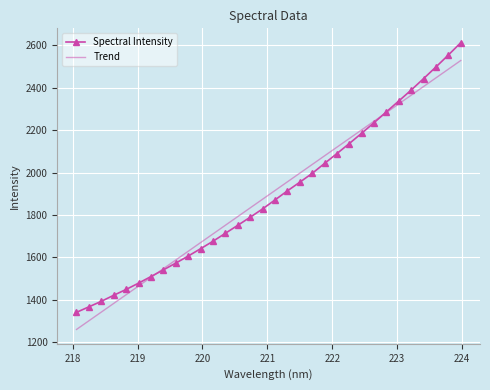

Reading left to right, transcribe all the data shown in this chart.

Spectral Intensity: 1340.0	1366.1	1392.1	1420.6	1448.1	1477.9	1509.0	1540.4	1572.4	1605.6	1640.3	1675.6	1713.2	1750.9	1789.0	1828.2	1870.6	1913.4	1954.2	1995.9	2043.0	2089.6	2136.9	2185.7	2235.4	2286.8	2338.1	2389.7	2443.6	2498.7	2554.9	2613.0
Trend: 1259.2	1300.2	1341.2	1382.2	1423.2	1464.2	1505.2	1546.2	1587.2	1628.2	1669.2	1710.2	1751.1	1792.1	1833.1	1874.0	1915.0	1955.9	1996.9	2037.8	2078.8	2119.7	2160.6	2201.6	2242.5	2283.4	2324.4	2365.3	2406.2	2447.1	2488.0	2528.9